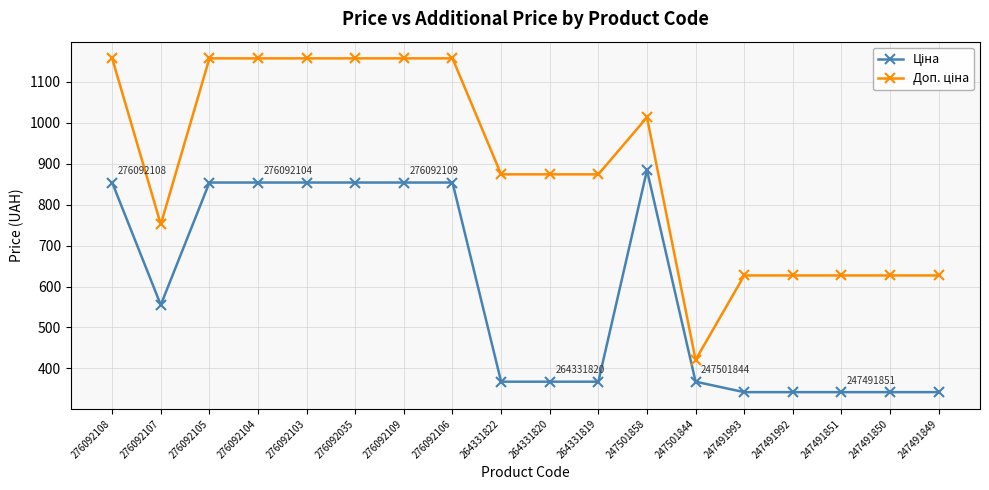

What is the difference between the highest and lowest values at 276092109?

303.3